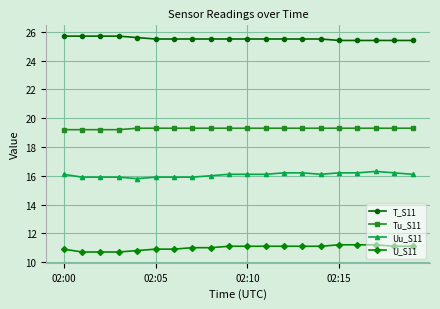

What is the lowest value of the Tu_S11 series?

19.2